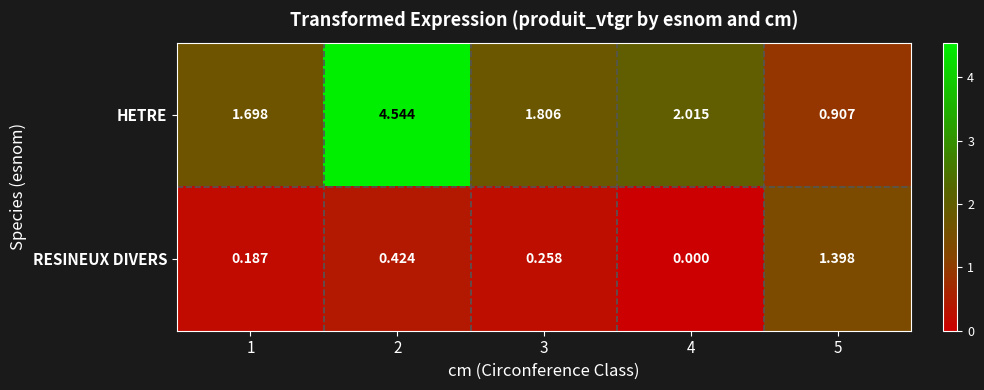

Which series has the widest spread of values?

HETRE